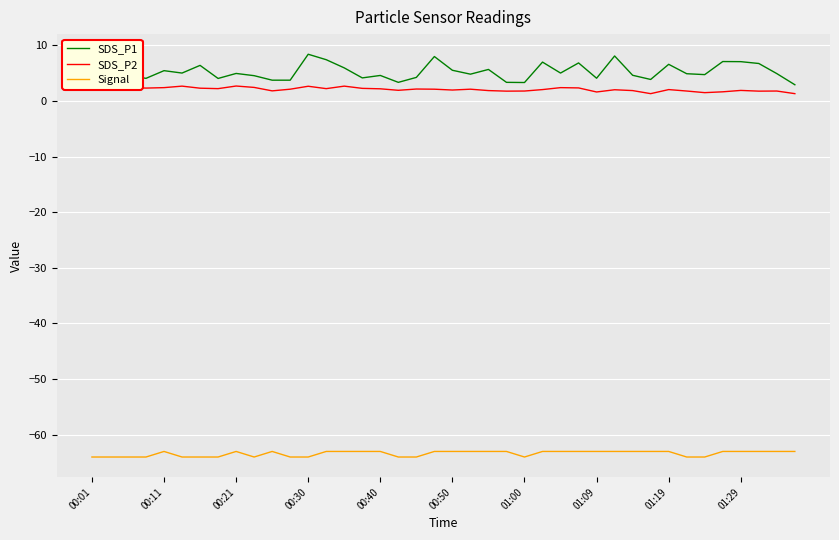

True or false: Signal and SDS_P1 cross at least once.

False